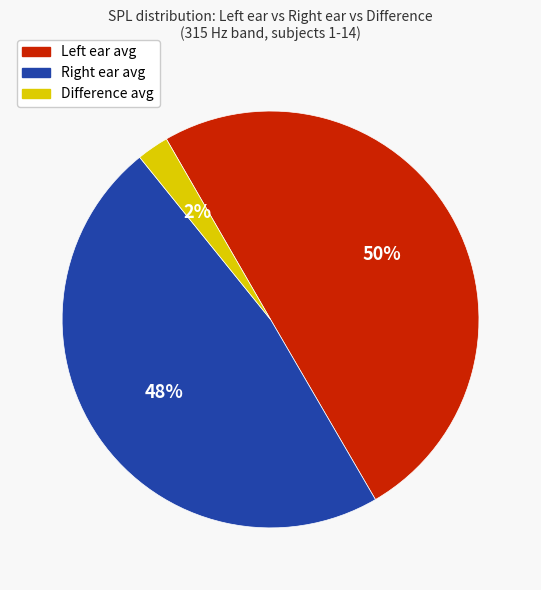

How many slices are in this pie chart?

3